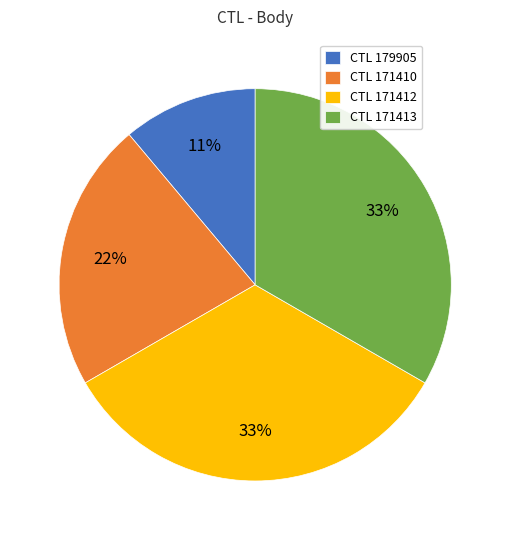

How many slices are in this pie chart?

4